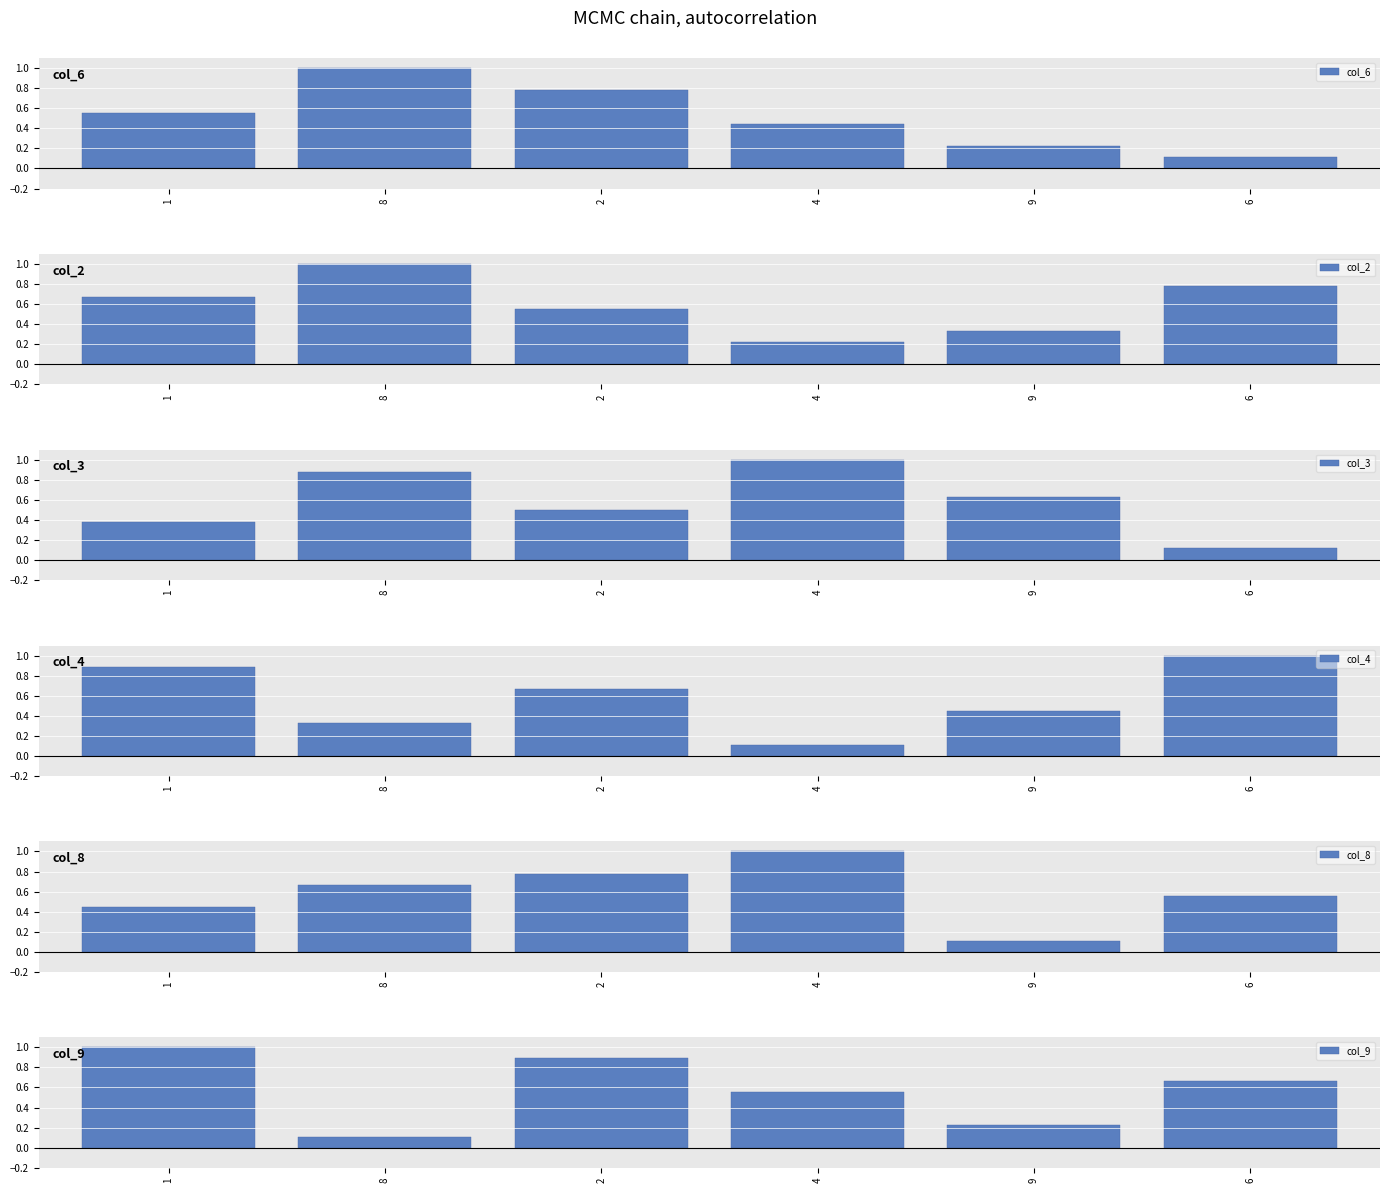

How many bars are there in total?

36